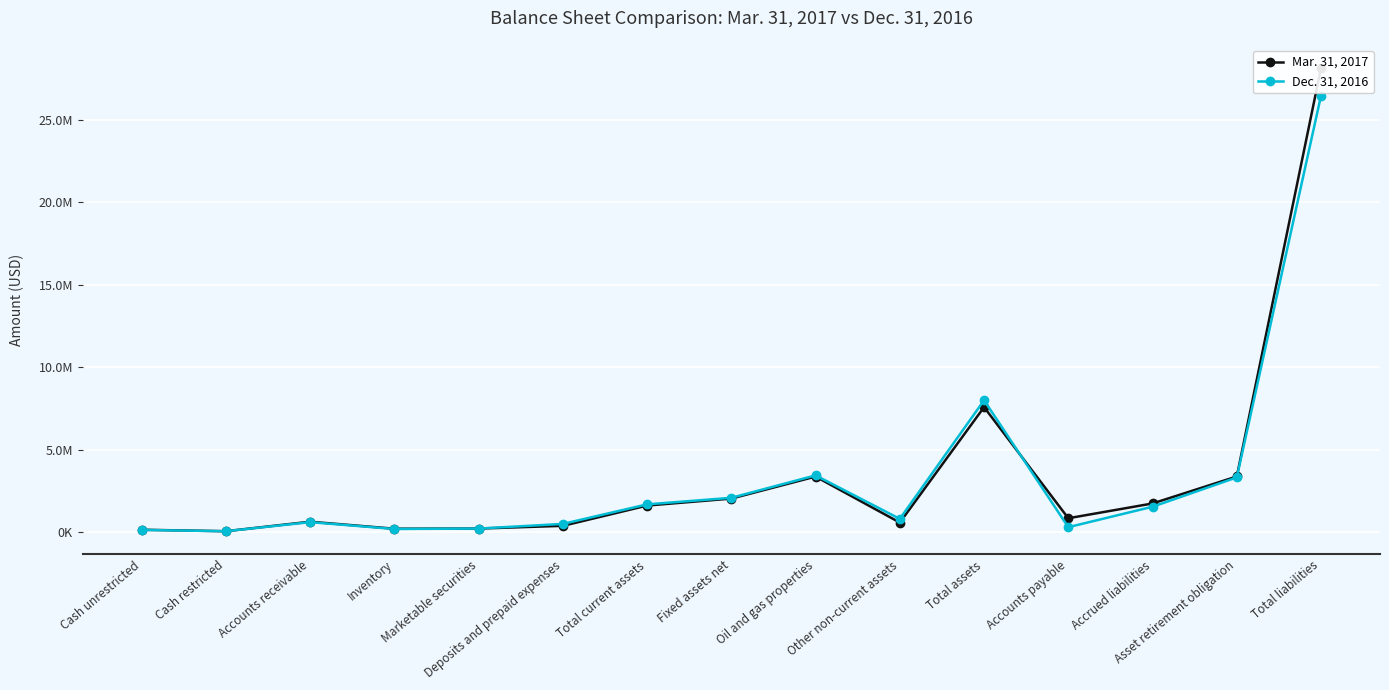

Is the value of Mar. 31, 2017 at Total assets greater than the value of Dec. 31, 2016 at Cash restricted?

Yes